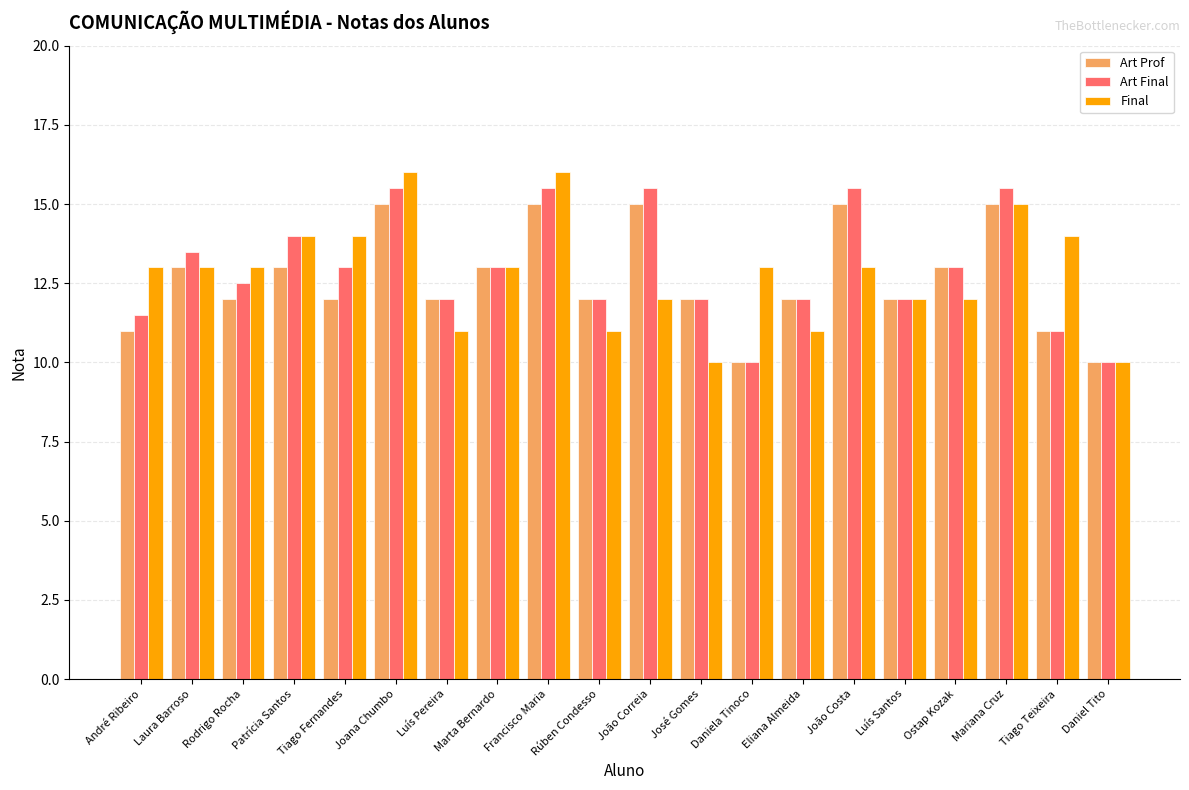

What is the difference between the maximum and minimum values in the Art Final series?

5.5